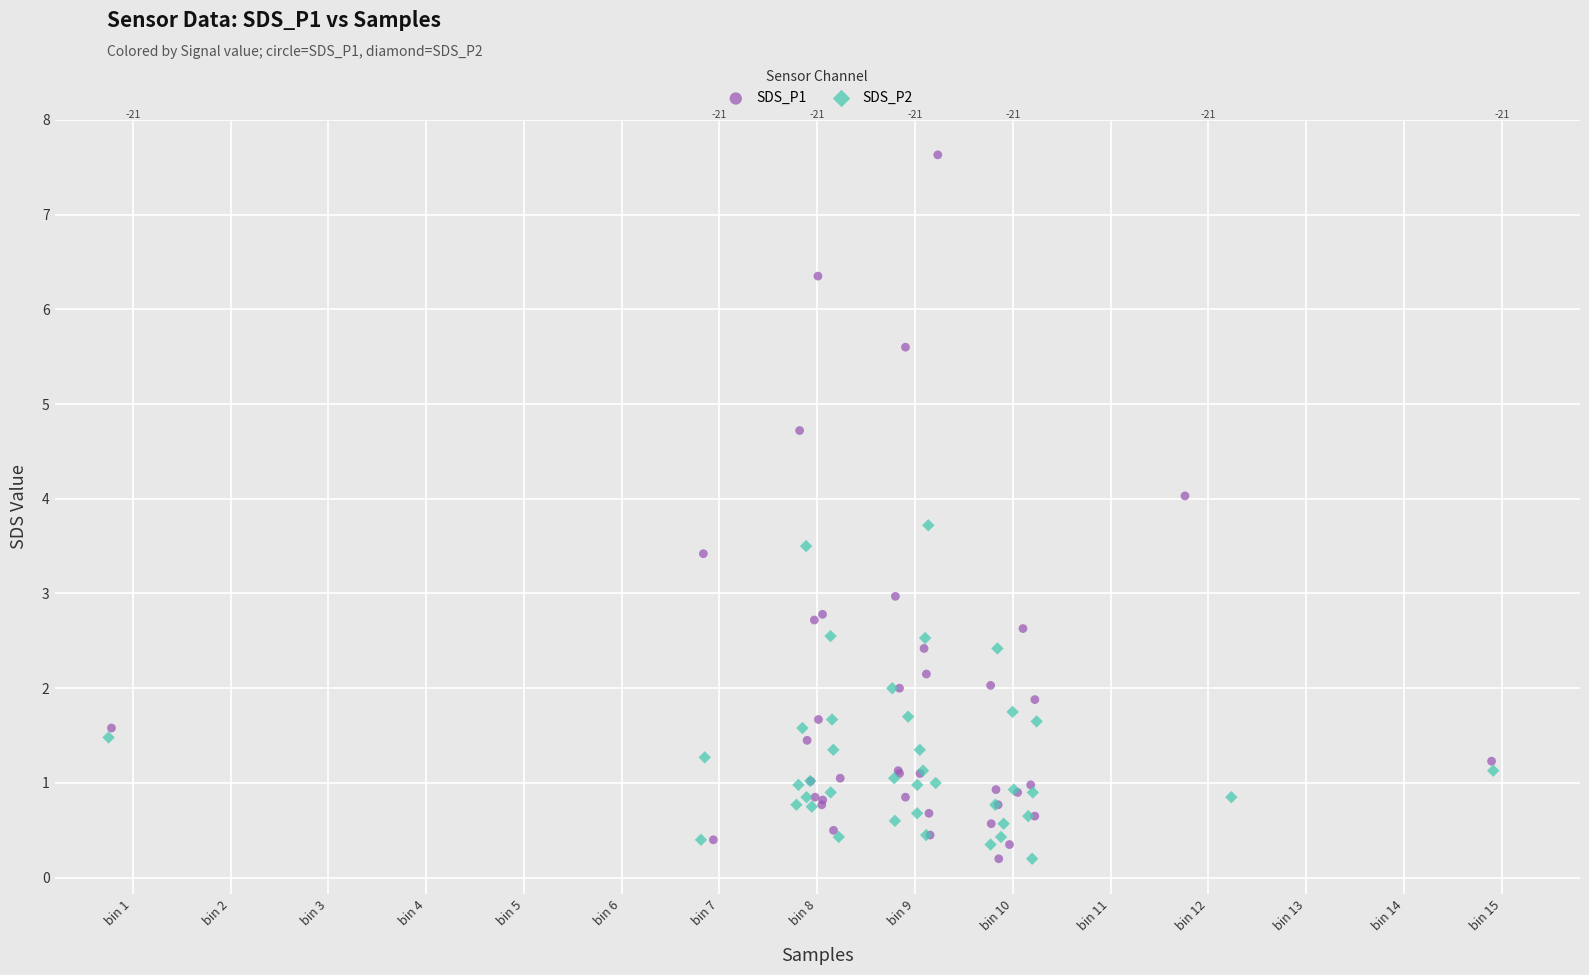

Which series contains the highest Y value?

SDS_P1